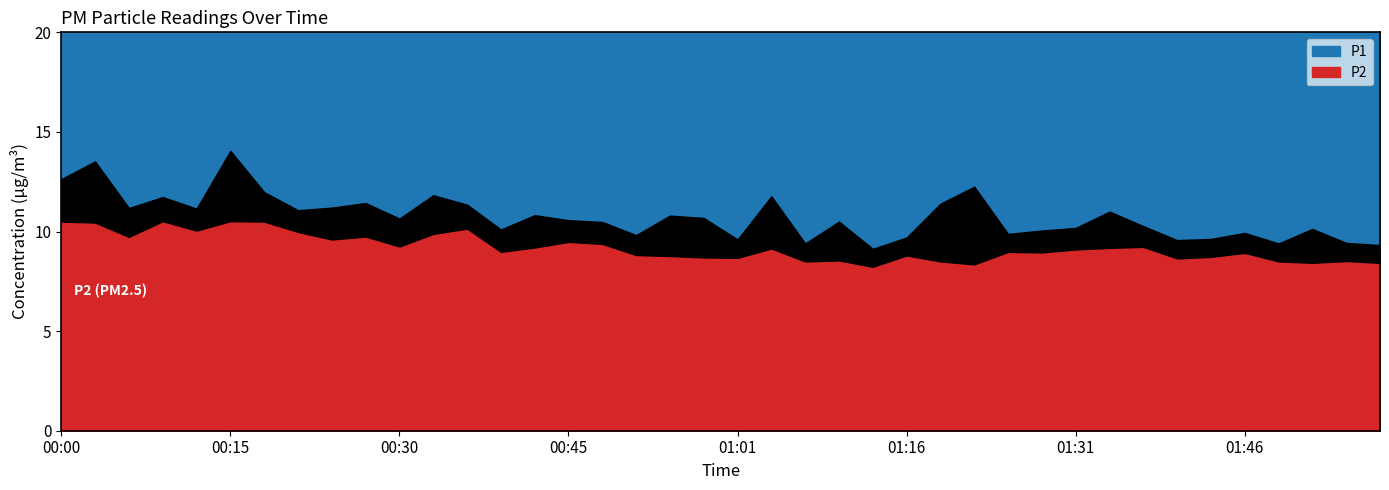

What is the difference between the second highest and minimum values in the P1 series?

4.4